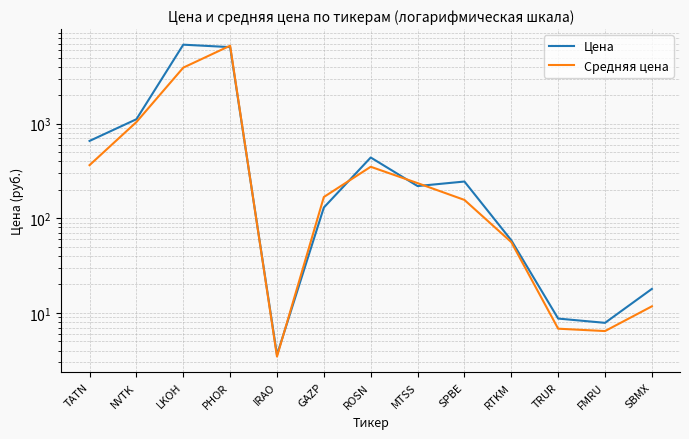

Is the value of Средняя цена at SBMX greater than the value of Цена at PHOR?

No